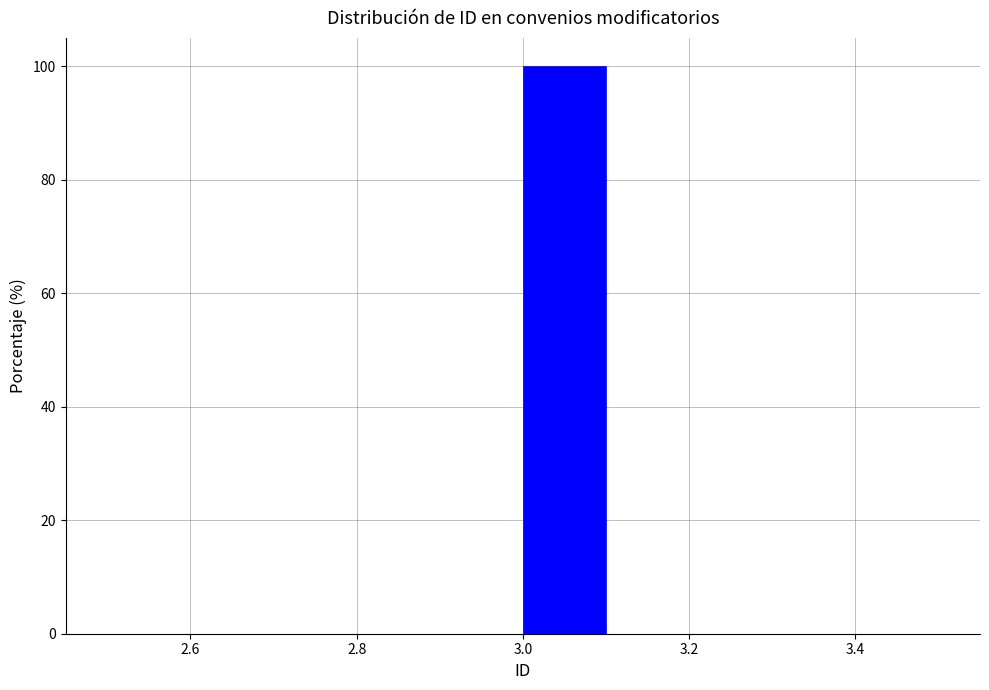

How tall is the bar that spans 3.0 to 3.1 on the x-axis? The values are not printed on the chart, so give them approximately, as read against the axis.

100